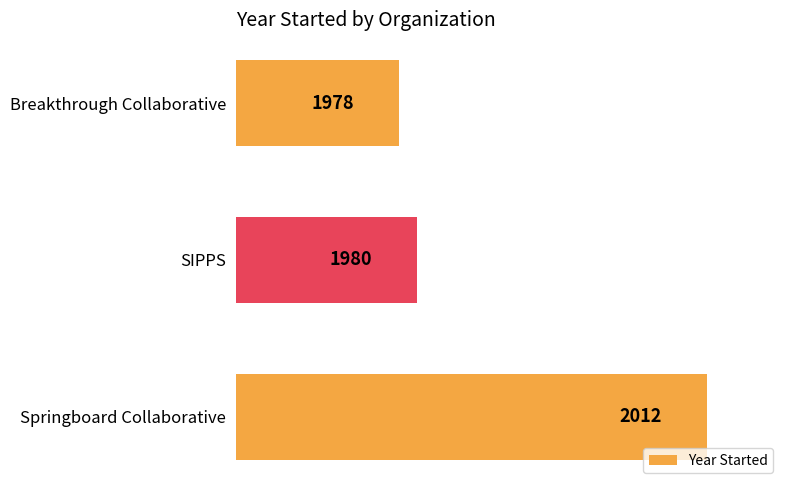

At which category does the chart reach its minimum across all series?

Breakthrough Collaborative